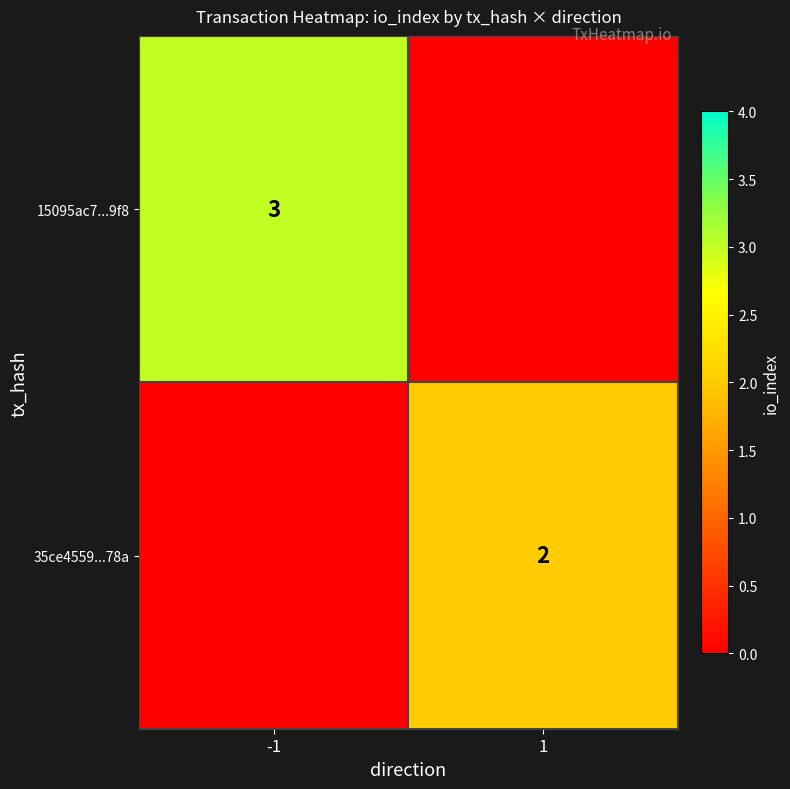

Is the value of 35ce4559...78a at 1 greater than the value of 15095ac7...9f8 at -1?

No